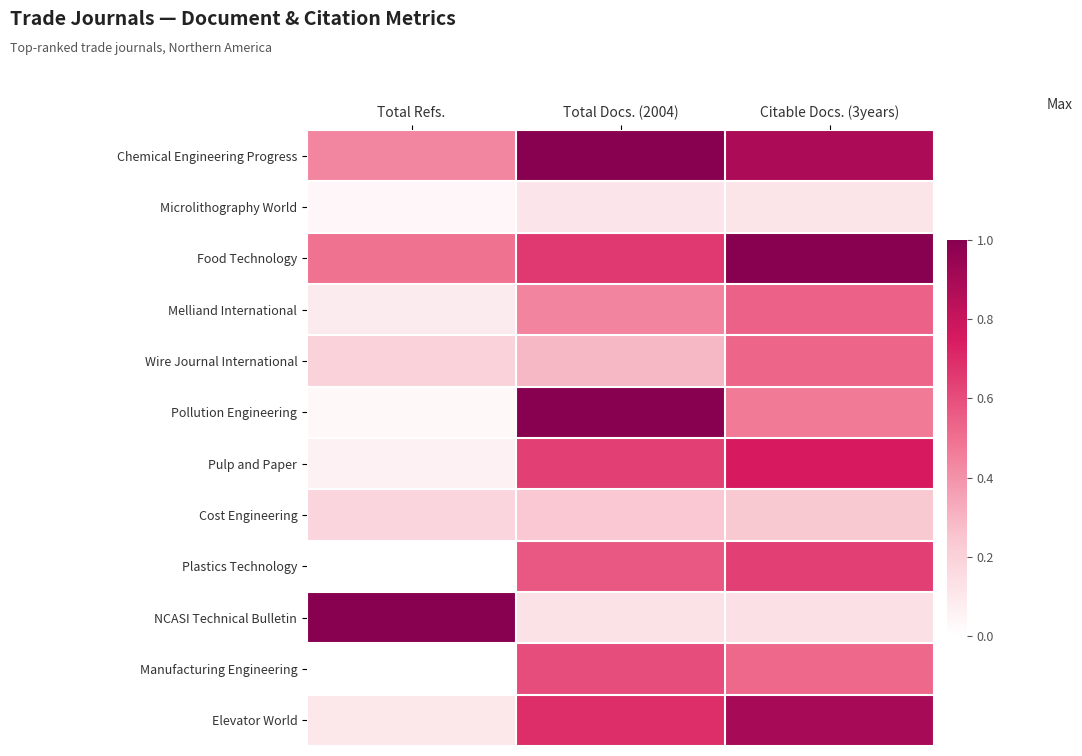

At which category is the sum across all series the highest?

Citable Docs. (3years)